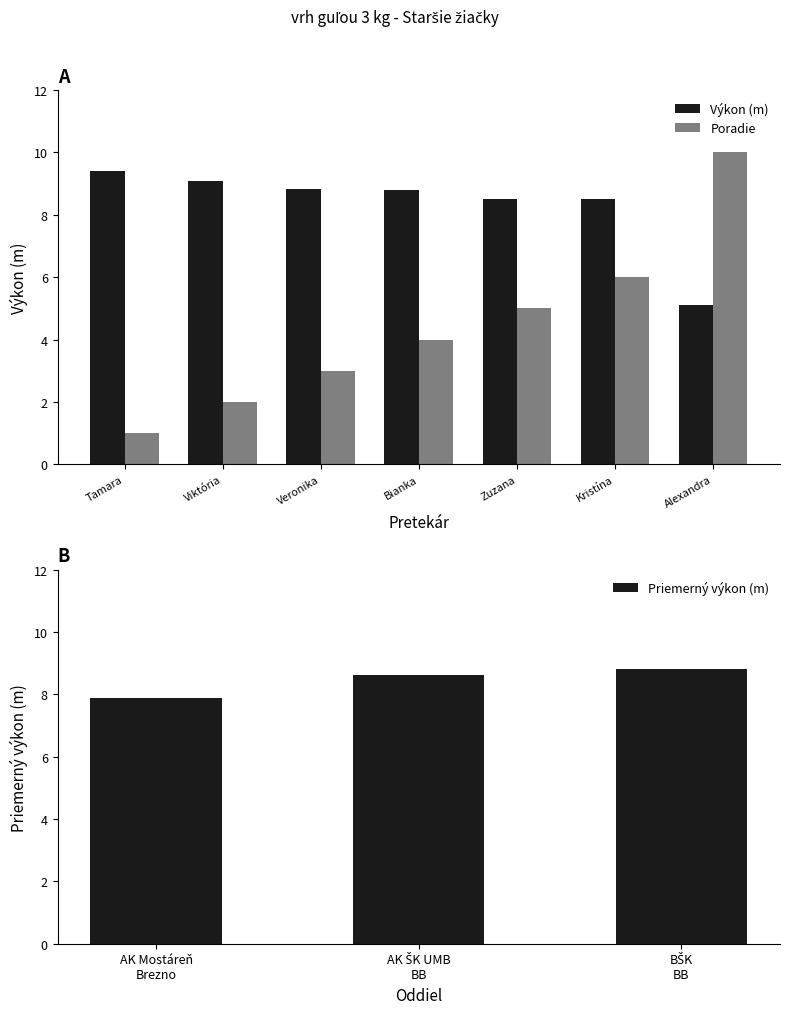

Rank the categories by Poradie value from lowest to highest.

Tamara, Viktória, Veronika, Bianka, Zuzana, Kristína, Alexandra